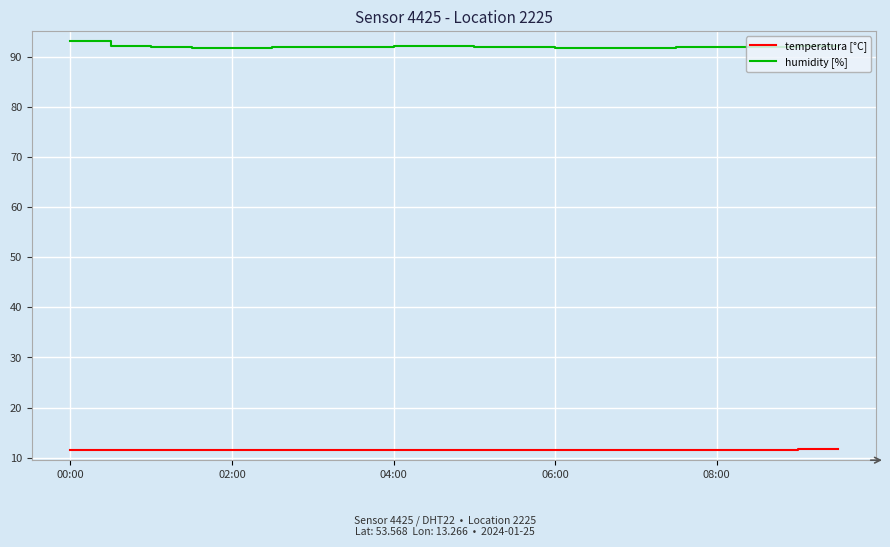

Does the chart display data point markers on the line(s)?

No